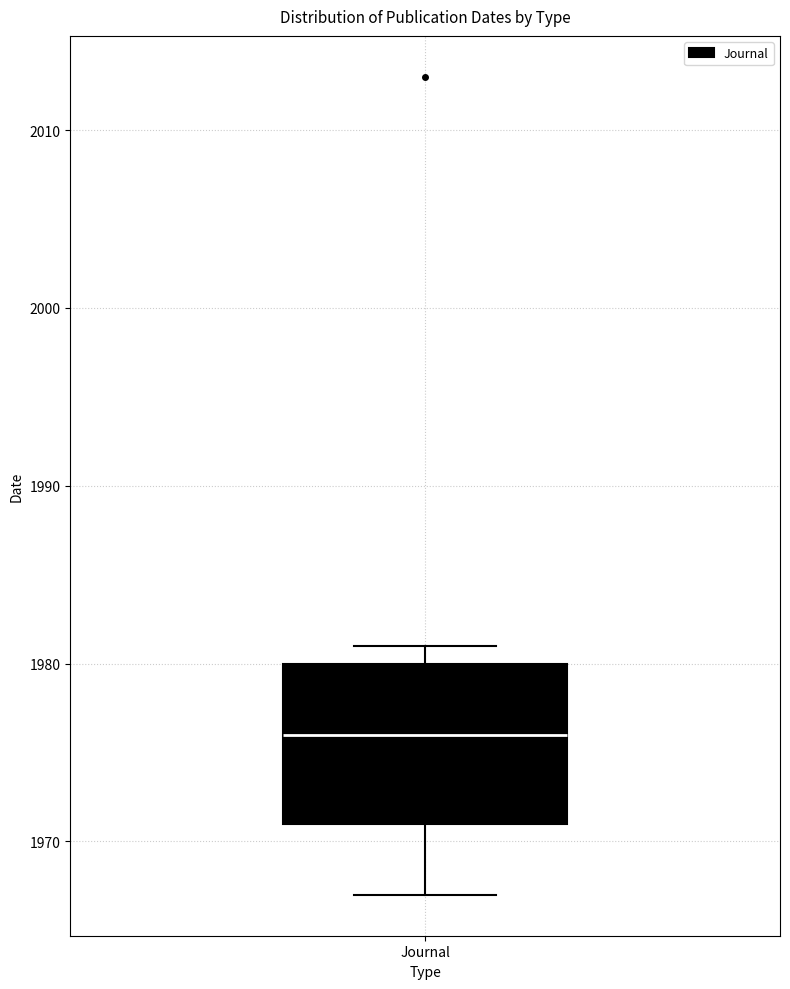

Read this box plot against the y-axis: the position of the median line, the range covered by the box, and the ends of both whiskers. The values are not printed on the chart, so give them approximately, as read against the axis.

median 1976, box 1971 to 1980, whiskers 1967 to 1981